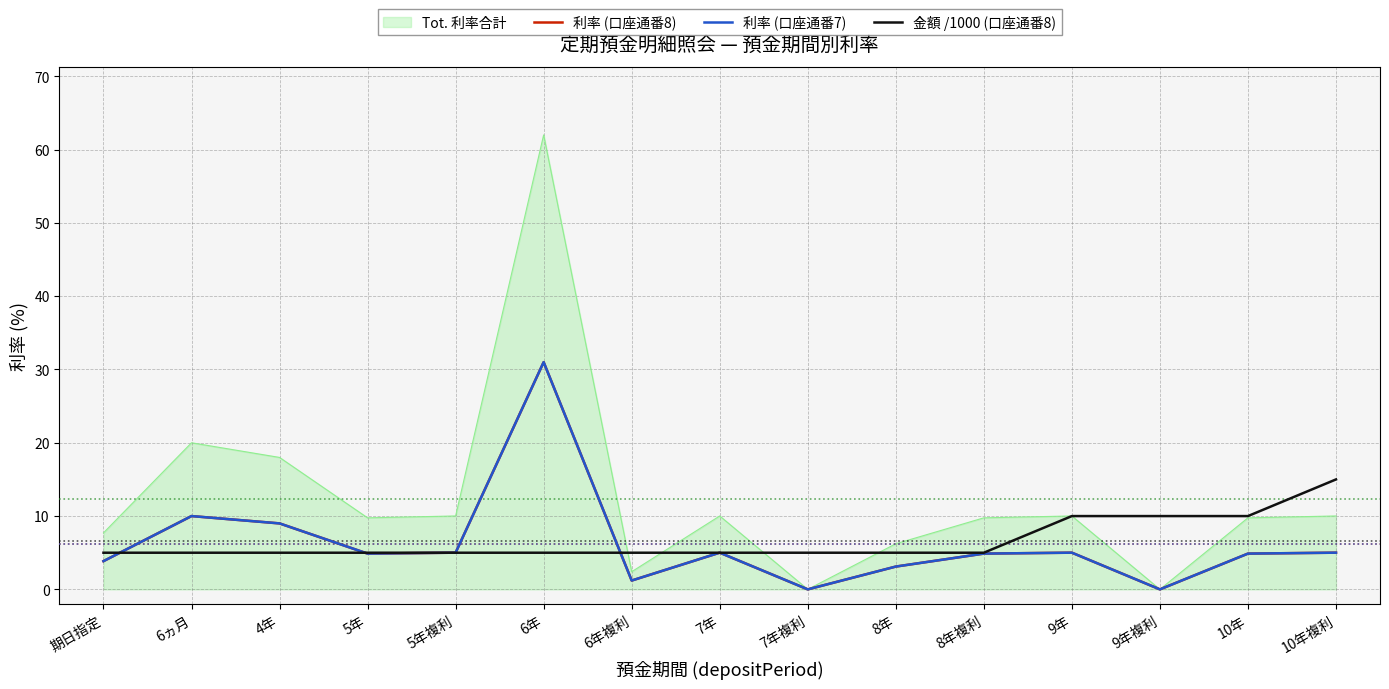

Does the chart display data point markers on the line(s)?

No